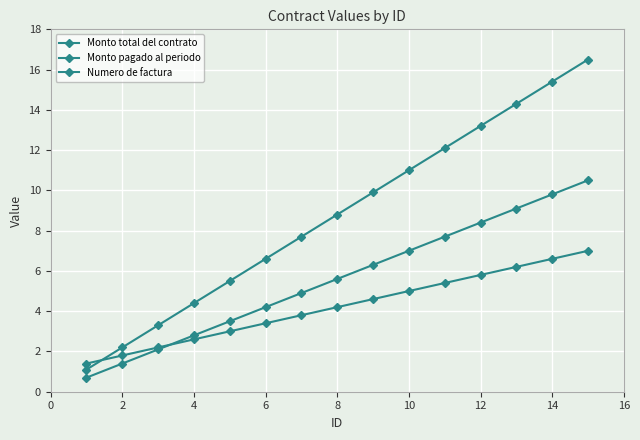

True or false: Numero de factura has more than 1 points higher than both neighbors.

False